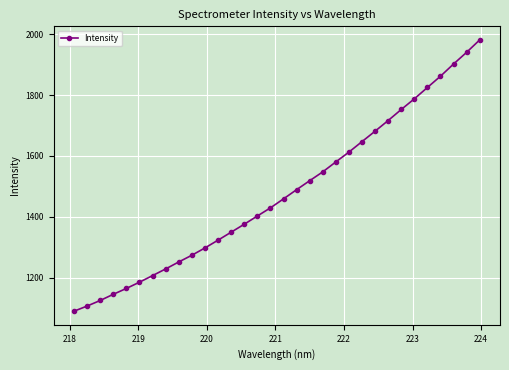

What is the maximum value shown in the chart?

1981.3